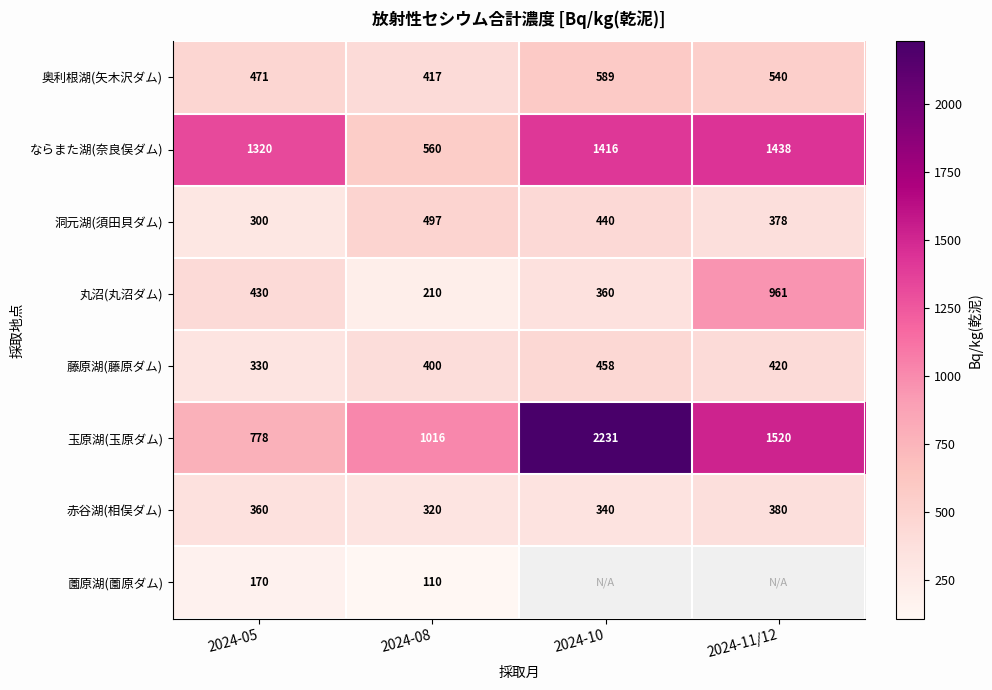

List the labels in order of 藤原湖(藤原ダム) value, smallest first.

2024-05, 2024-08, 2024-11/12, 2024-10